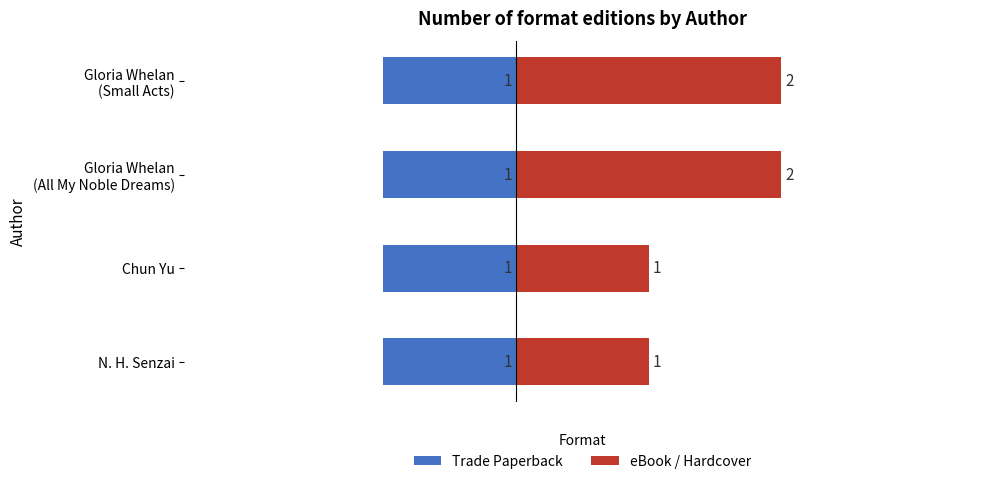

At how many categories does at least one series exceed 1?

2